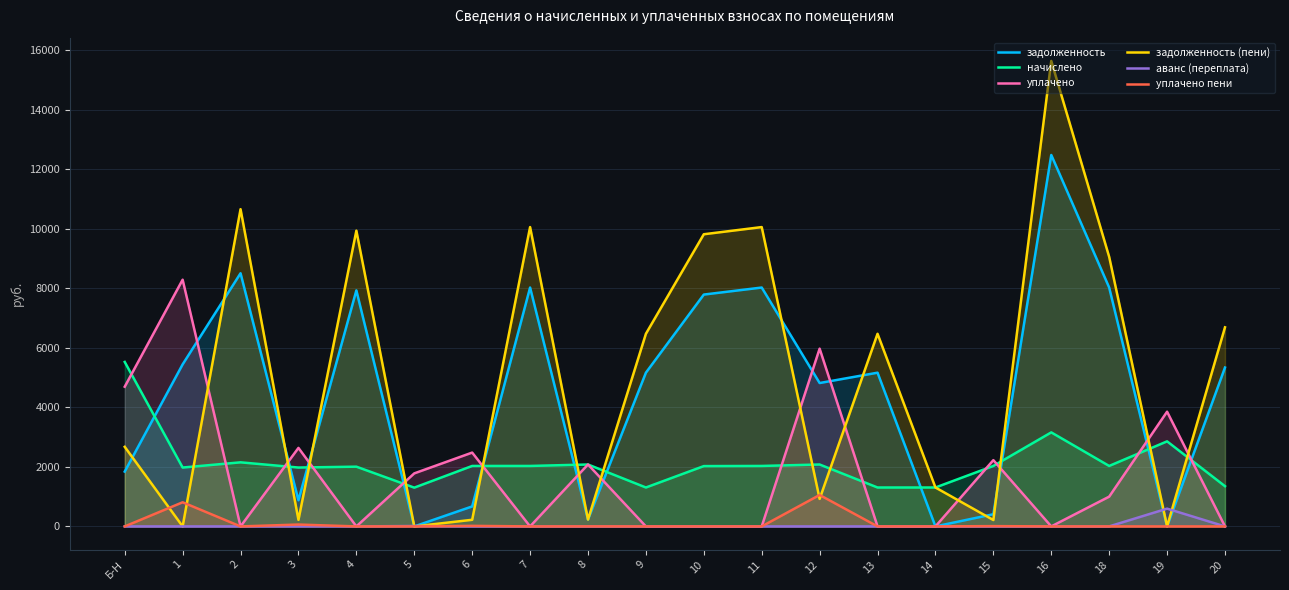

What is the sum of all уплачено пени values?

1958.9